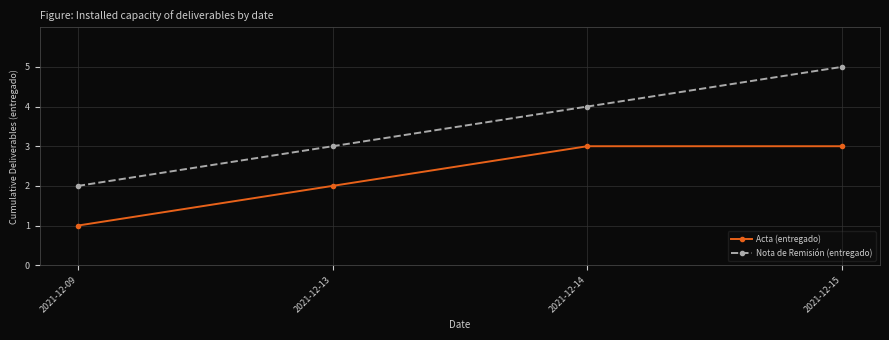

True or false: Acta (entregado) has a value of 1 at 2021-12-09.

True